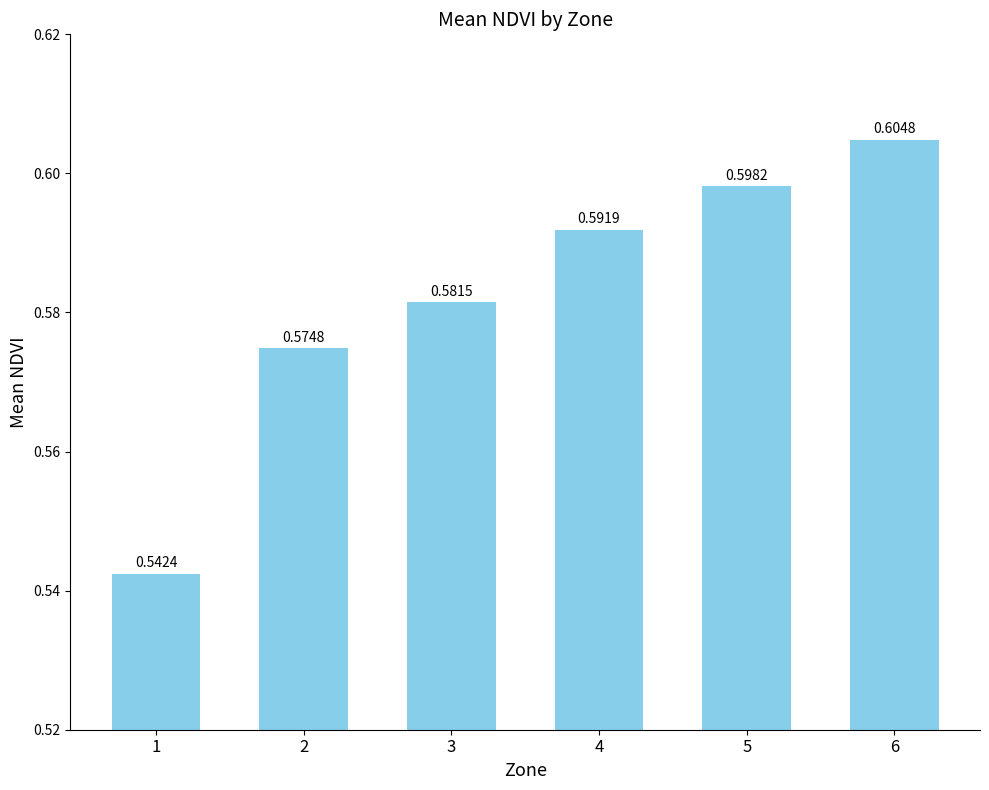

The chart shows a value of 0.3 at 5. True or false?

False